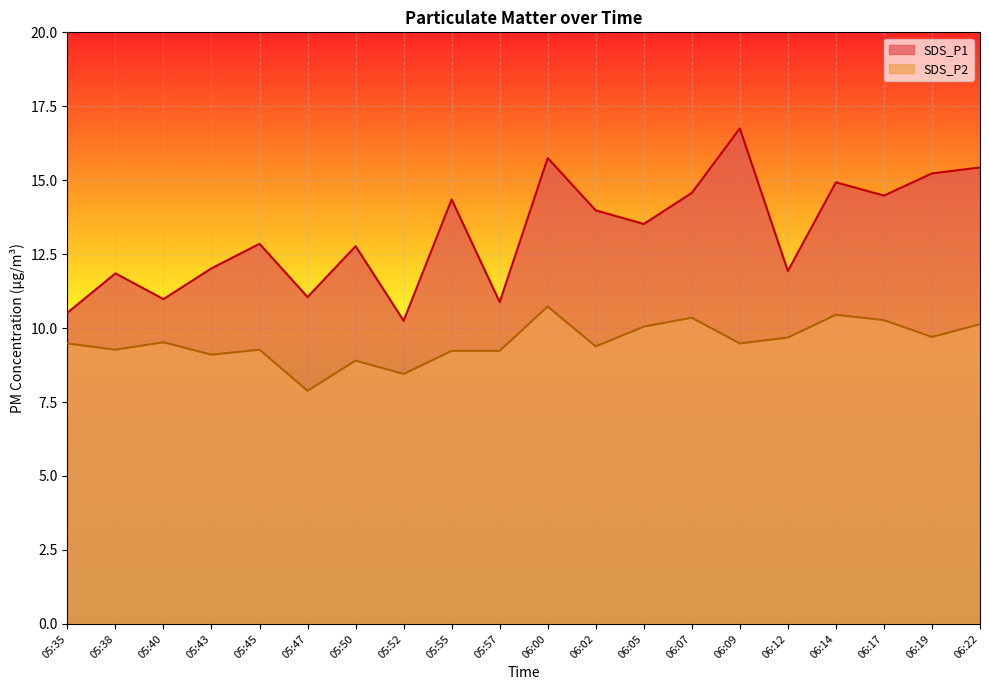

What are all the series names shown in the legend?

SDS_P1, SDS_P2